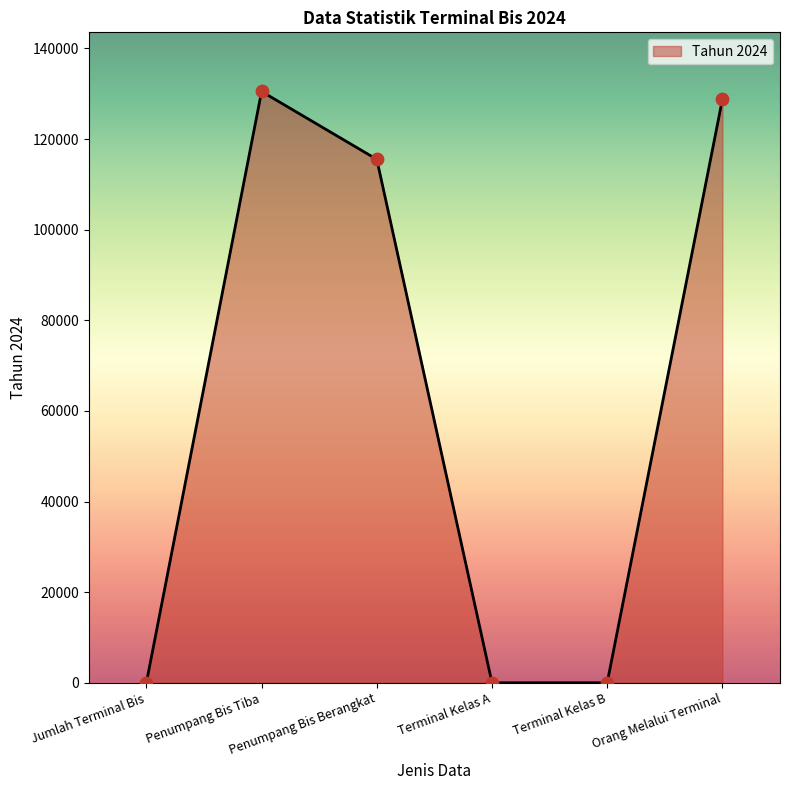

What is the change in value from Penumpang Bis Tiba to Orang Melalui Terminal?

-1730